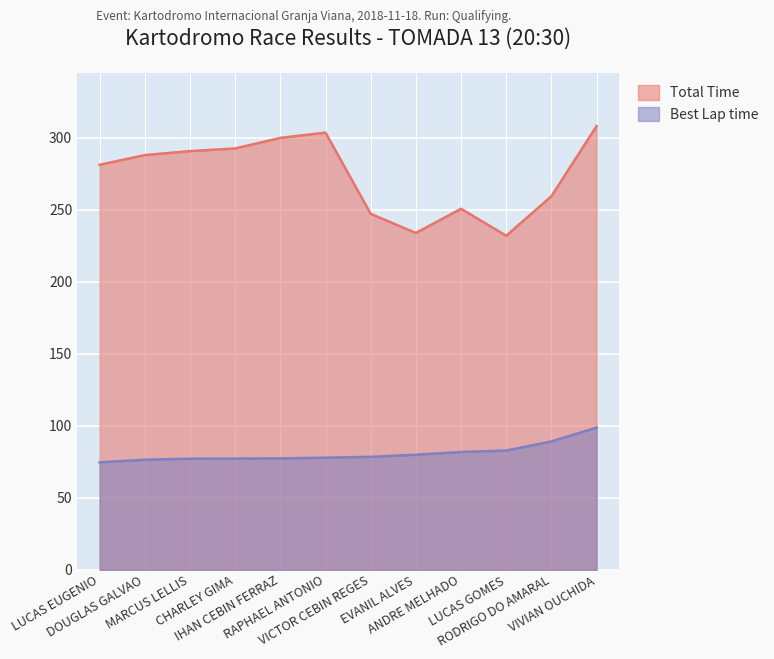

What is the minimum value shown in the chart?

74.6